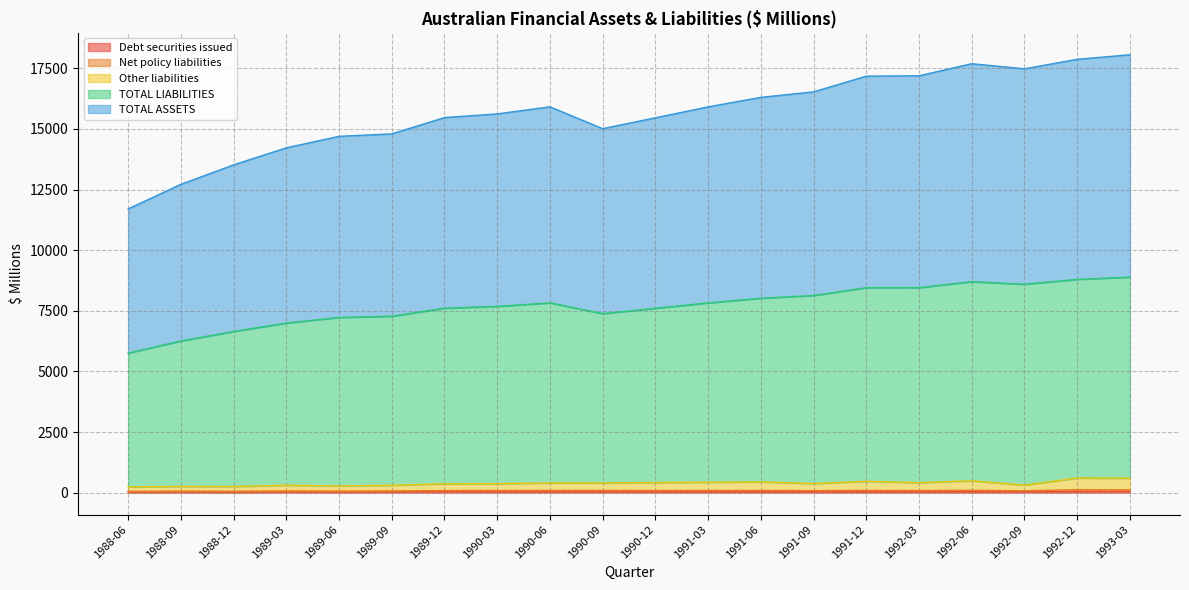

What is the average value of the TOTAL ASSETS series?

15666